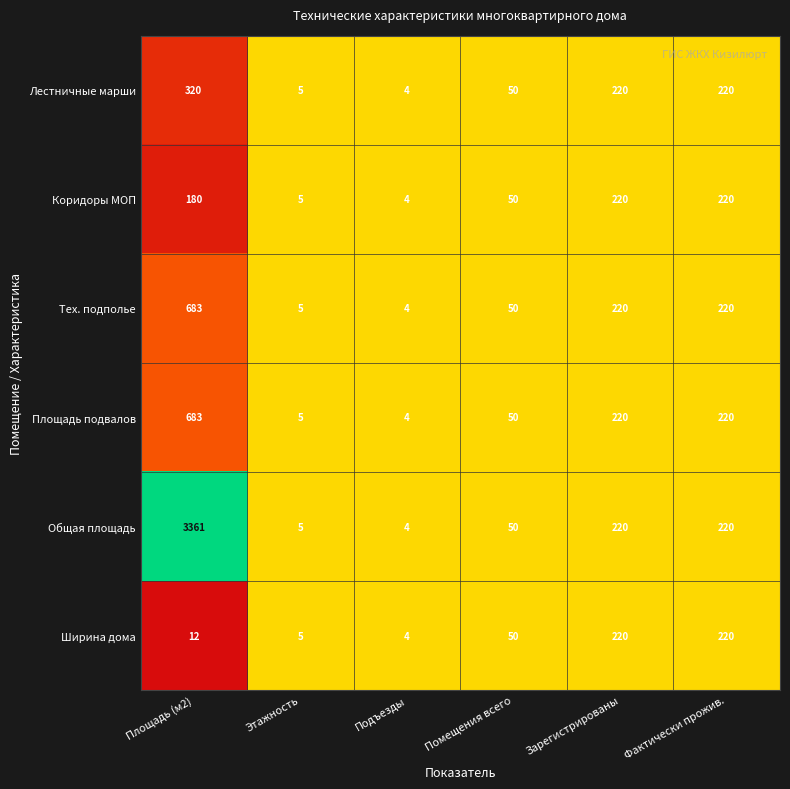

What is the greatest value displayed?

3361